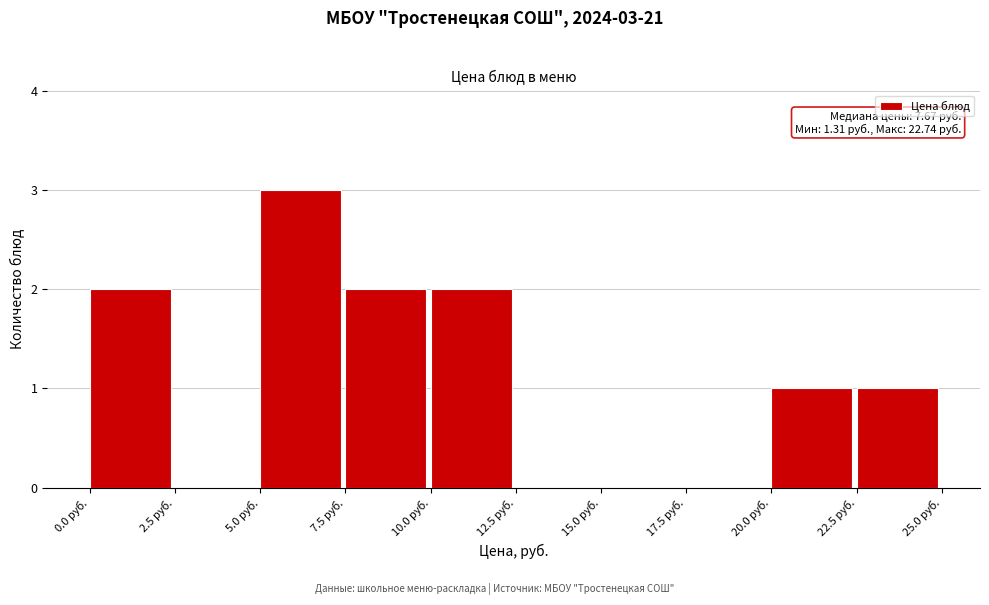

Over which range of the x-axis is the bar tallest?

5.0 to 7.5